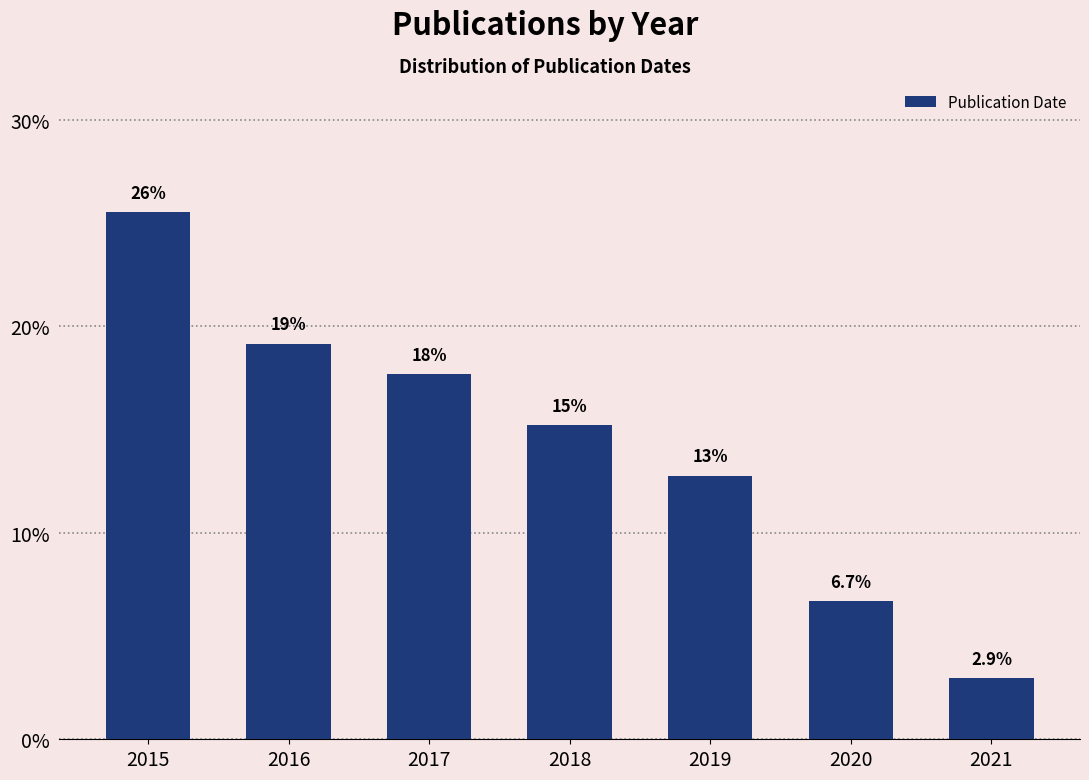

How many bars are there in total?

7